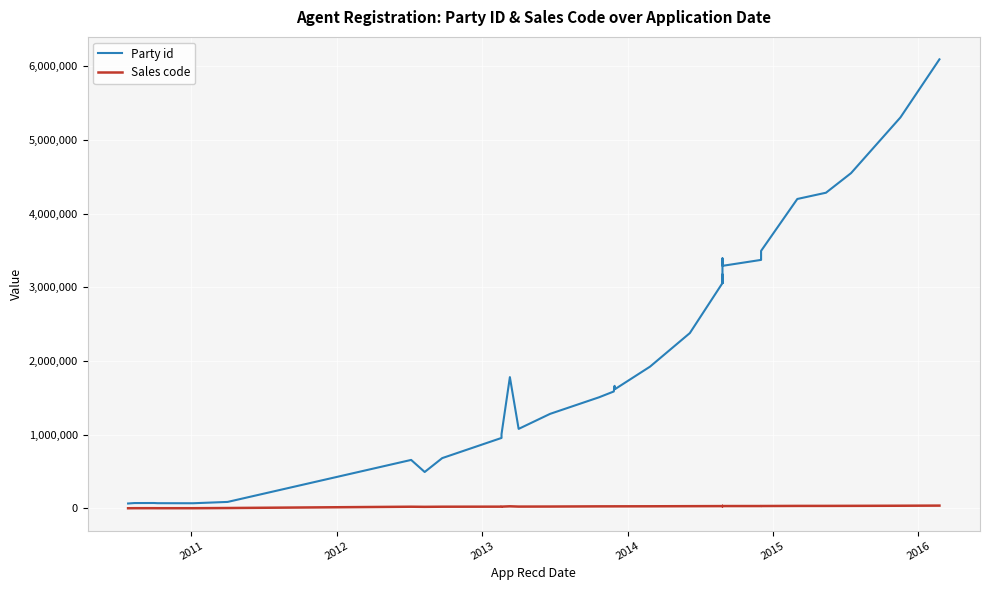

Which series has the largest total across all categories?

Party id